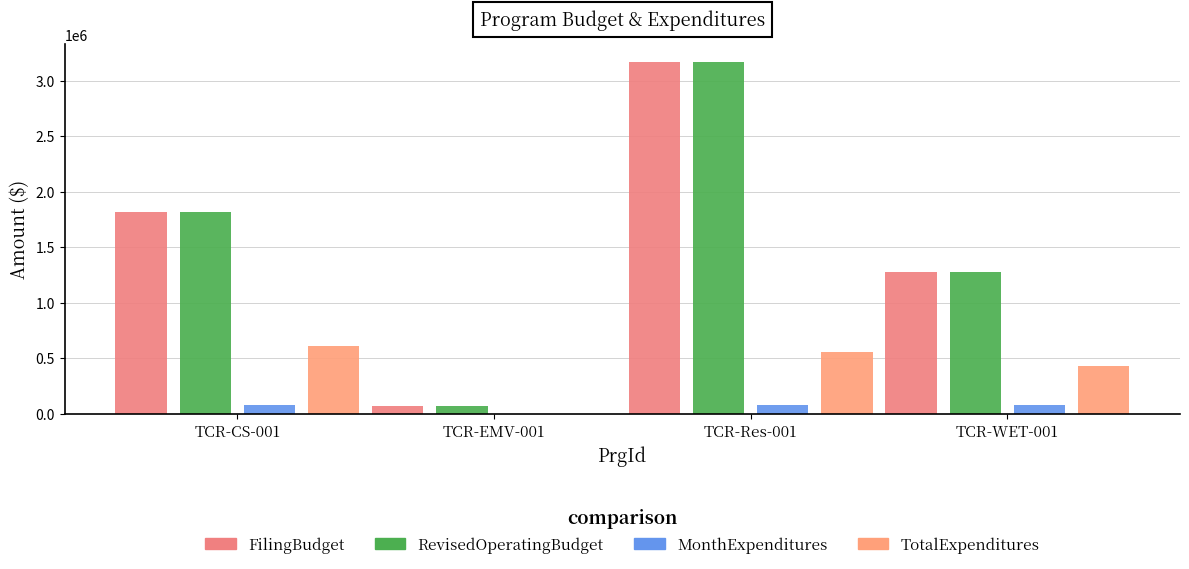

The value of RevisedOperatingBudget at TCR-Res-001 is 1197259. True or false?

False